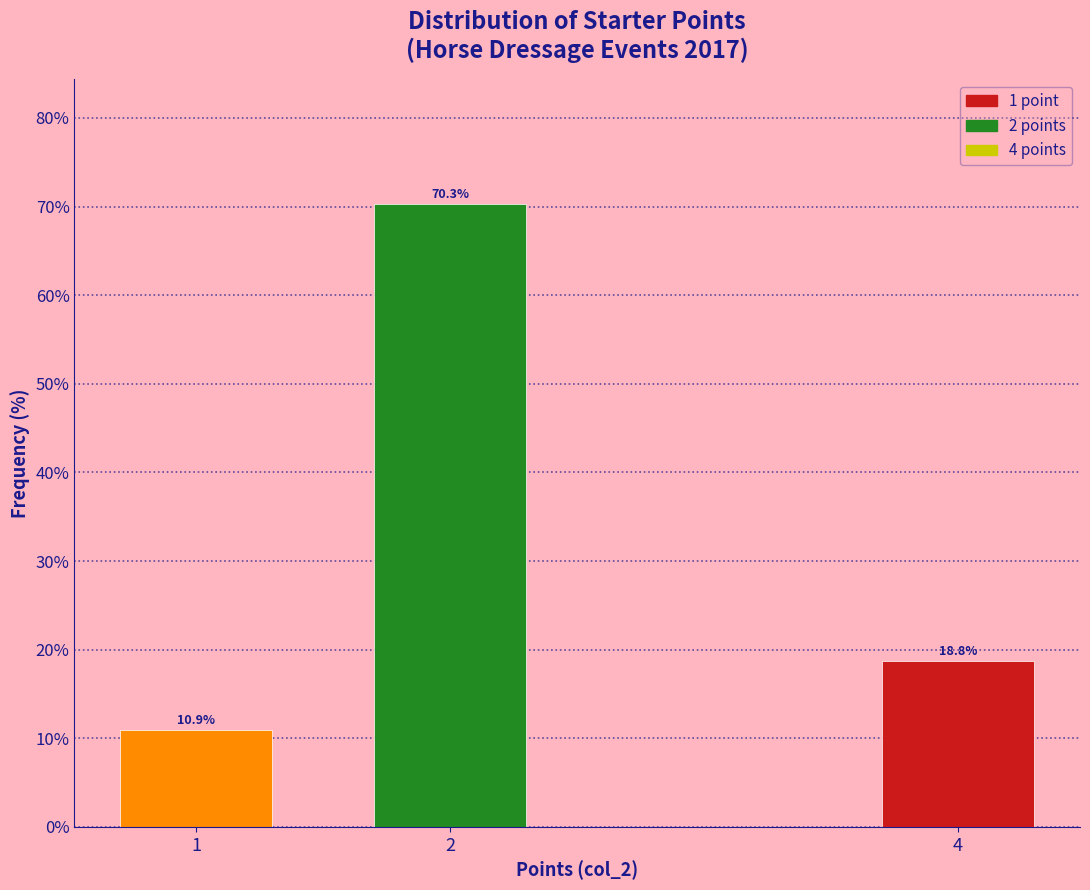

Reading right to left, transcribe all the data shown in this chart.

18.8	70.3	10.9